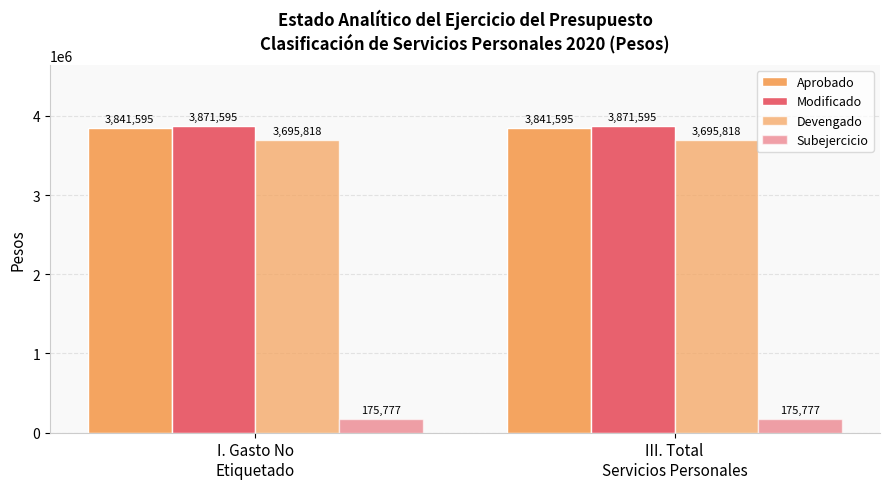

Count the number of data series in this chart.

4